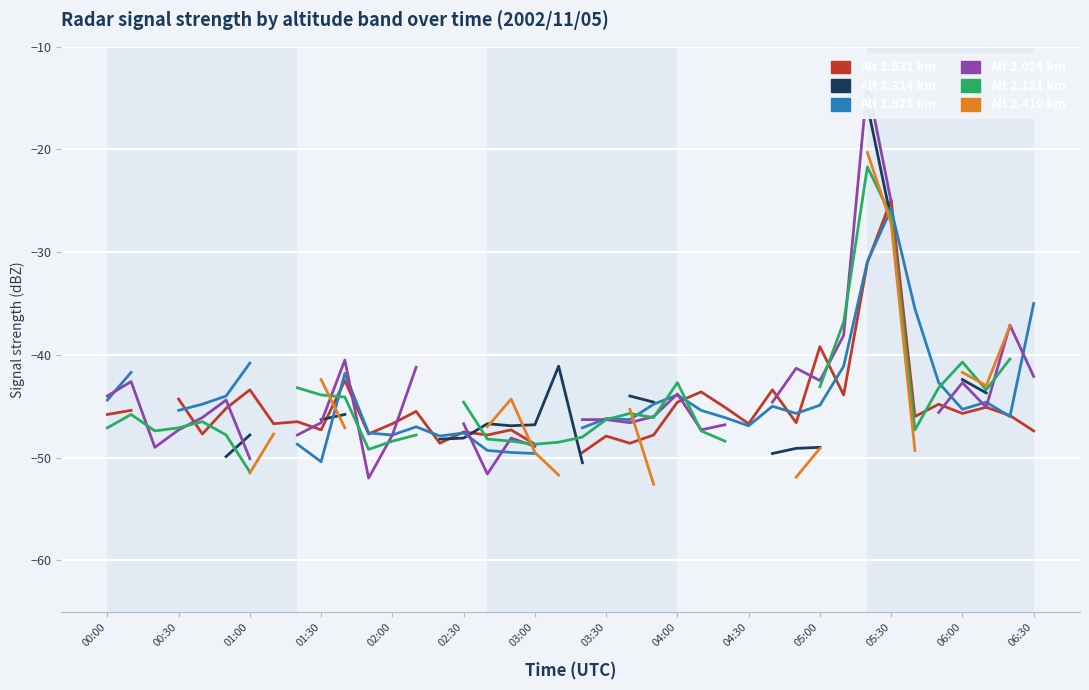

At how many categories does at least one series exceed -37?

5